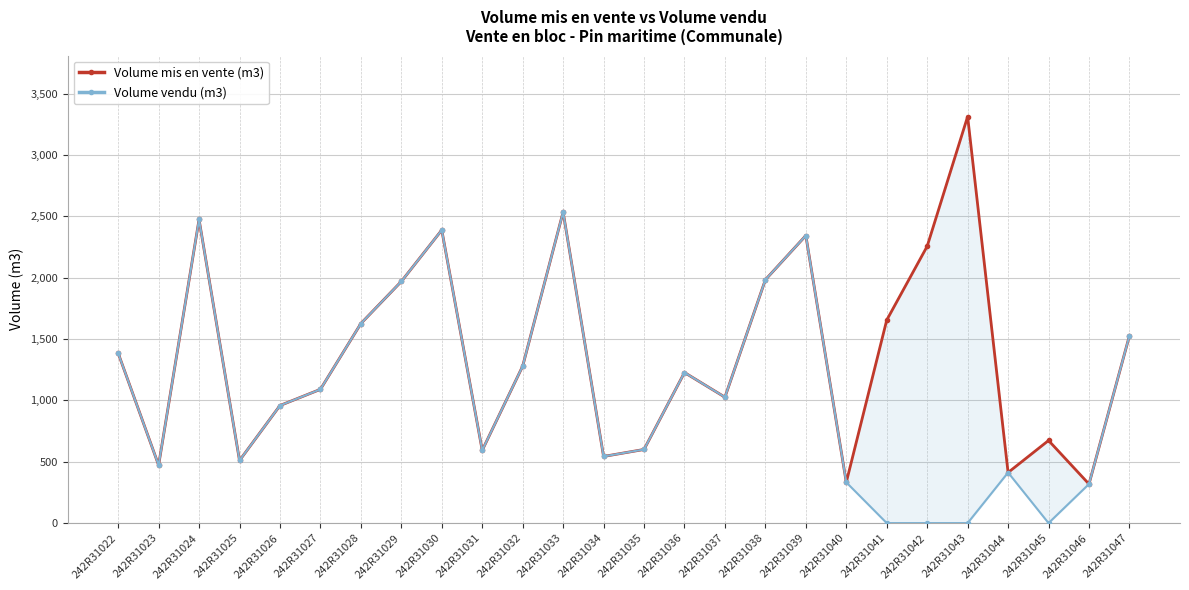

What is the sum of the Volume mis en vente (m3) values at 242R31029 and 242R31032?

3248